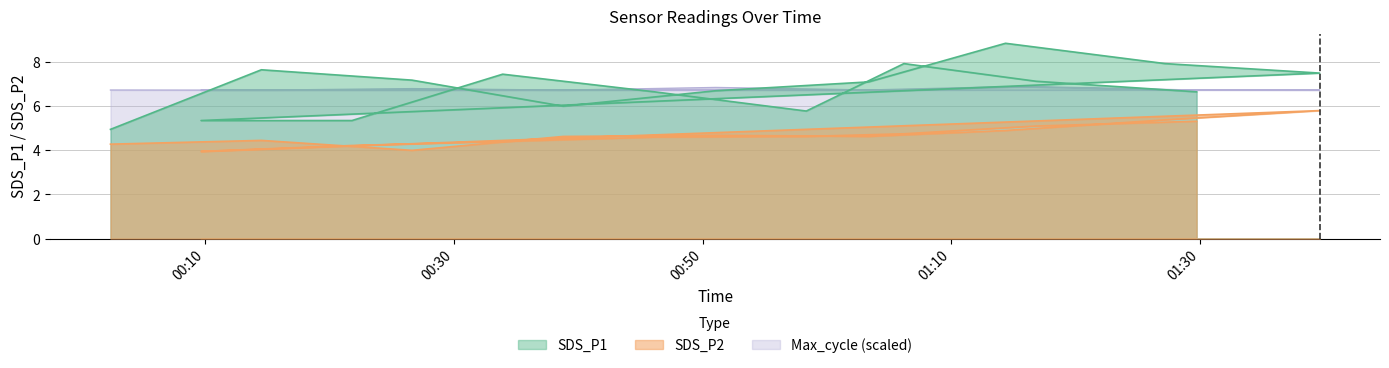

Which series has the largest total across all categories?

SDS_P1